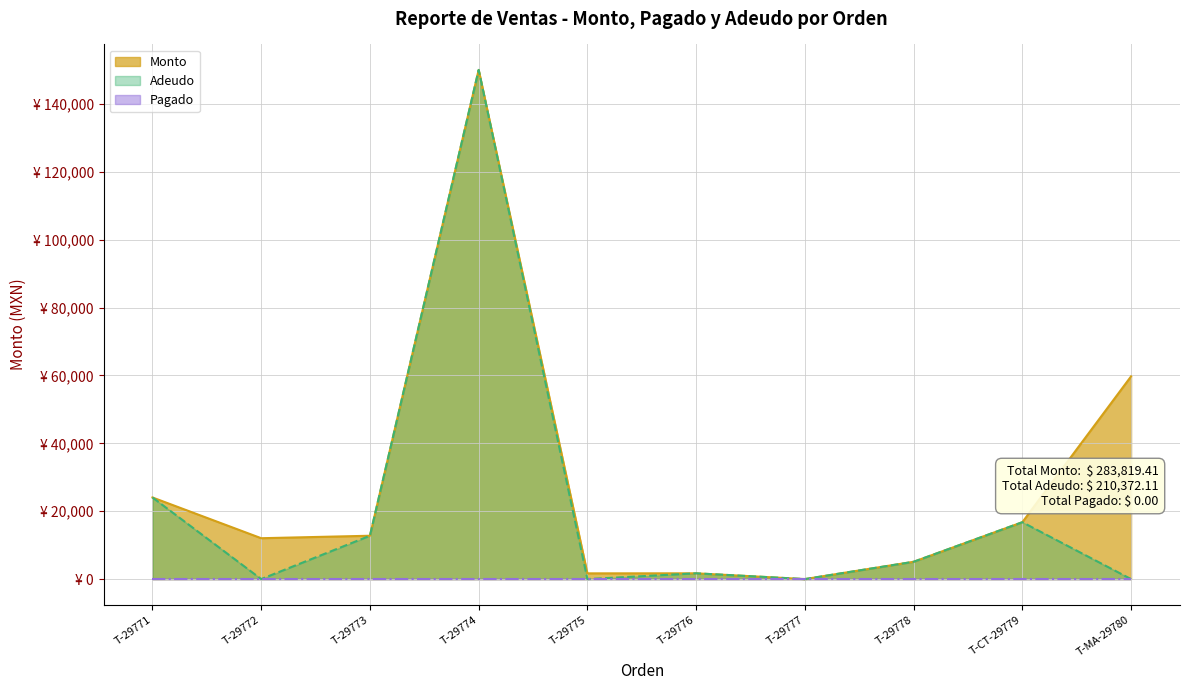

The Adeudo series shows 24046.4 at T-29771. True or false?

True